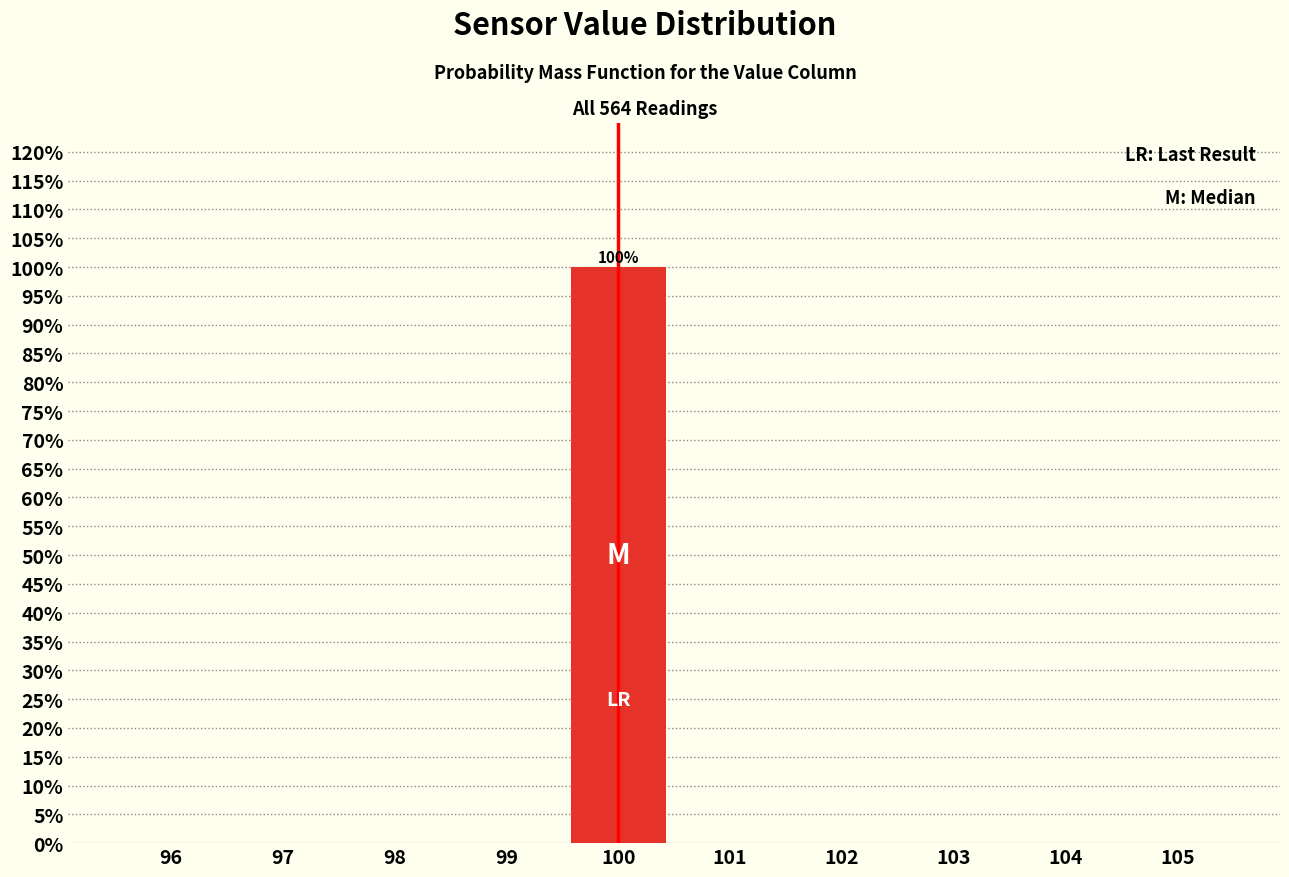

Over which range of the x-axis is the bar tallest?

99.5 to 100.5